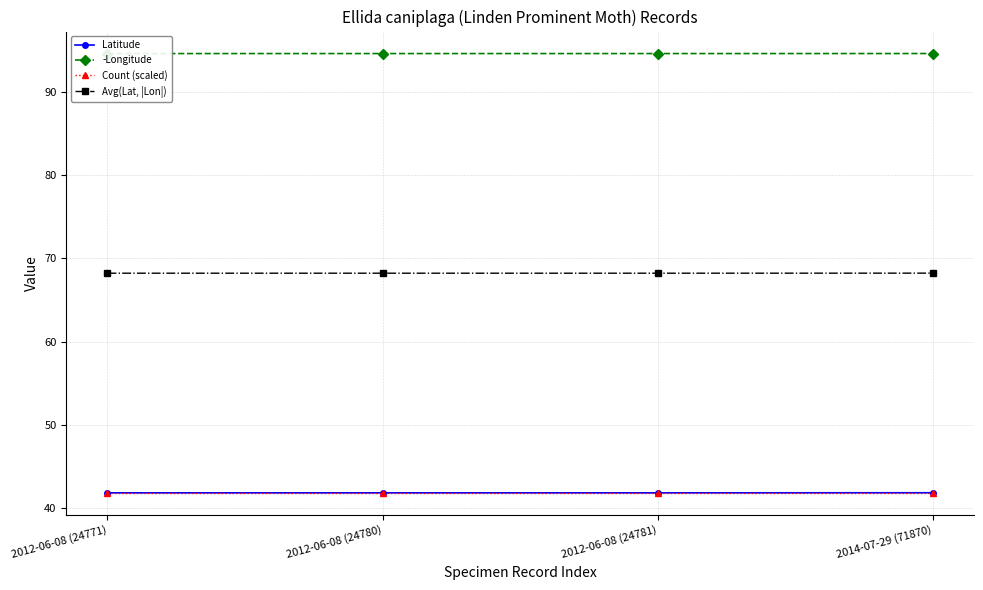

What is the maximum value shown in the chart?

94.6